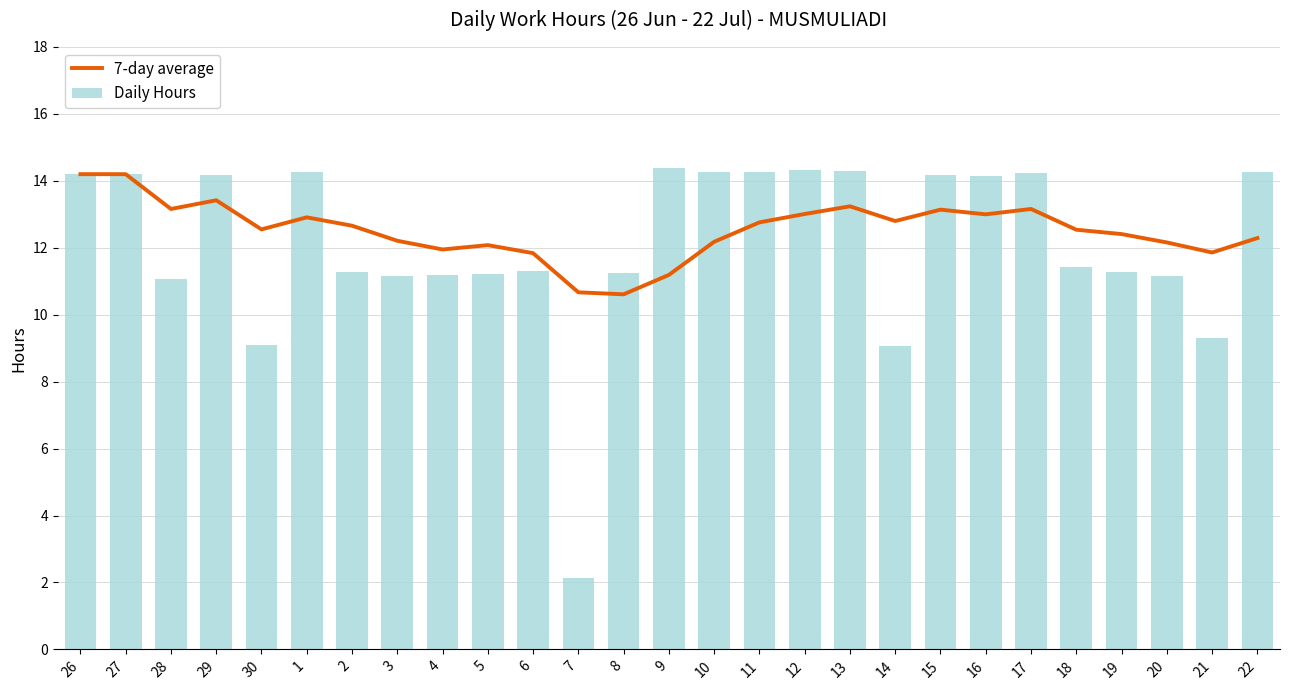

Which series has the widest spread of values?

Daily Hours